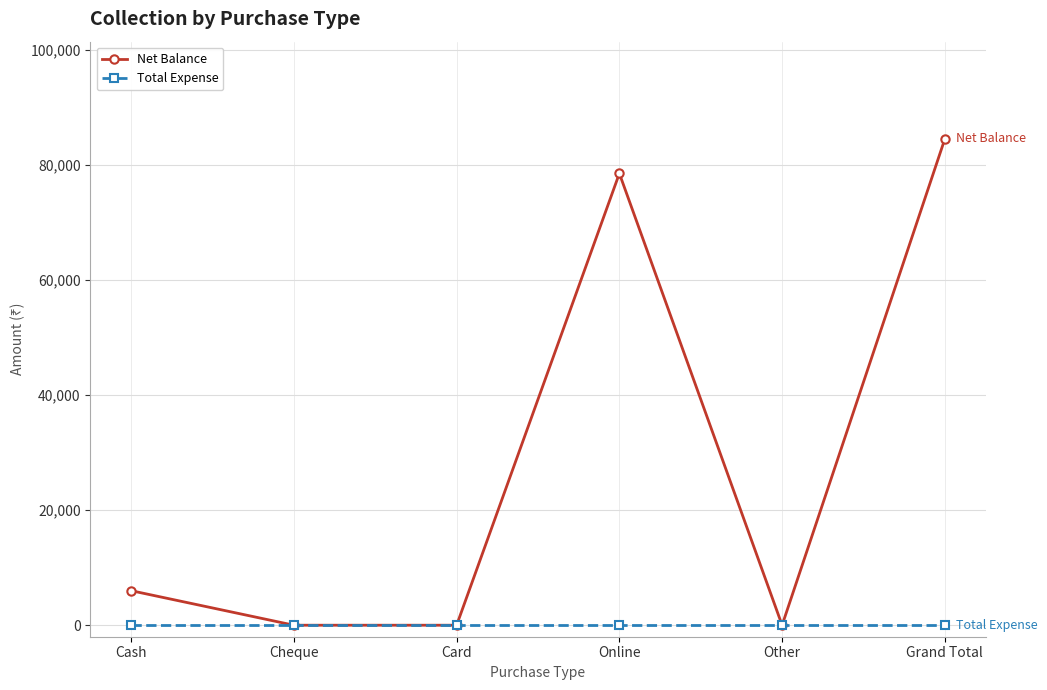

What is the difference between the Net Balance values at Online and Other?

78500